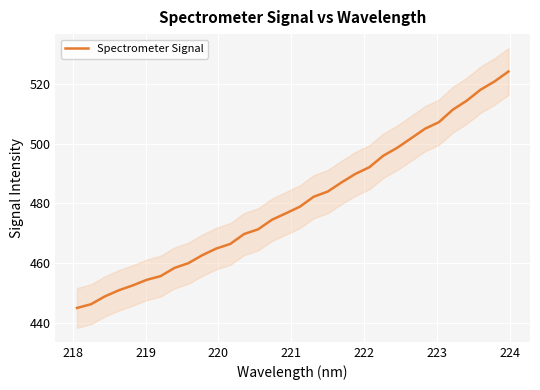

Count the number of values greater than 478.

16